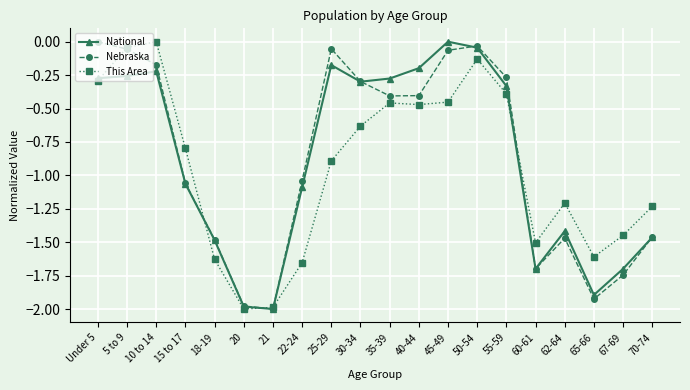

What is the total value across all series at 15 to 17?

-2.9